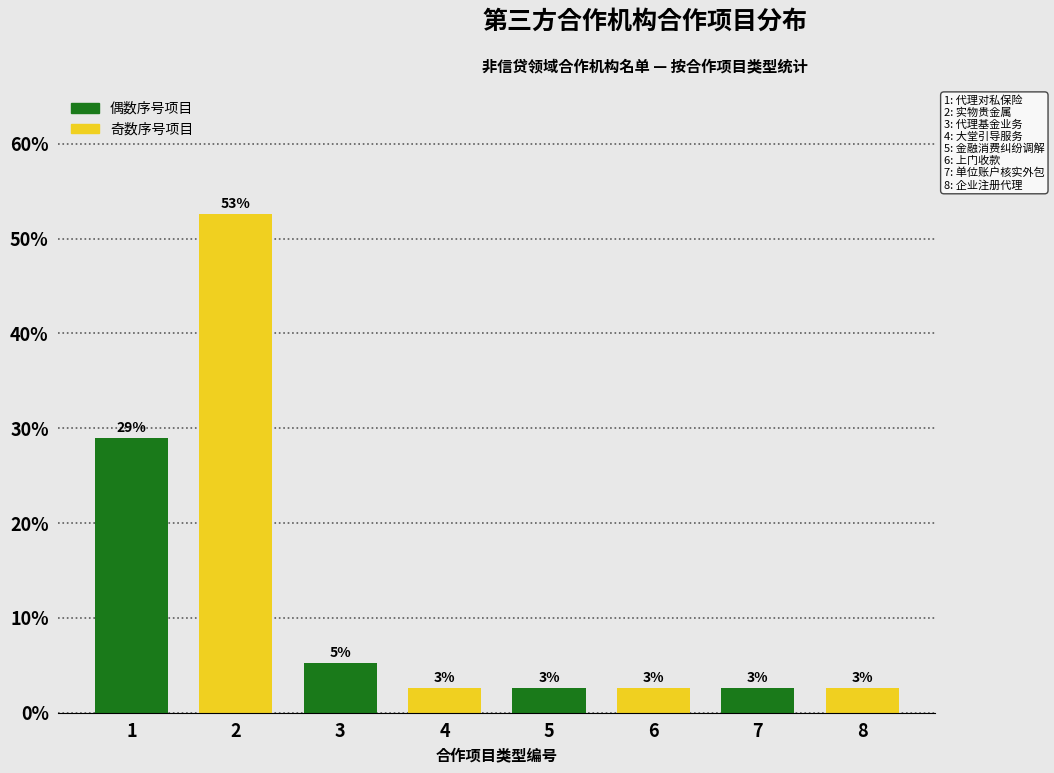

Are the bars horizontal?

No